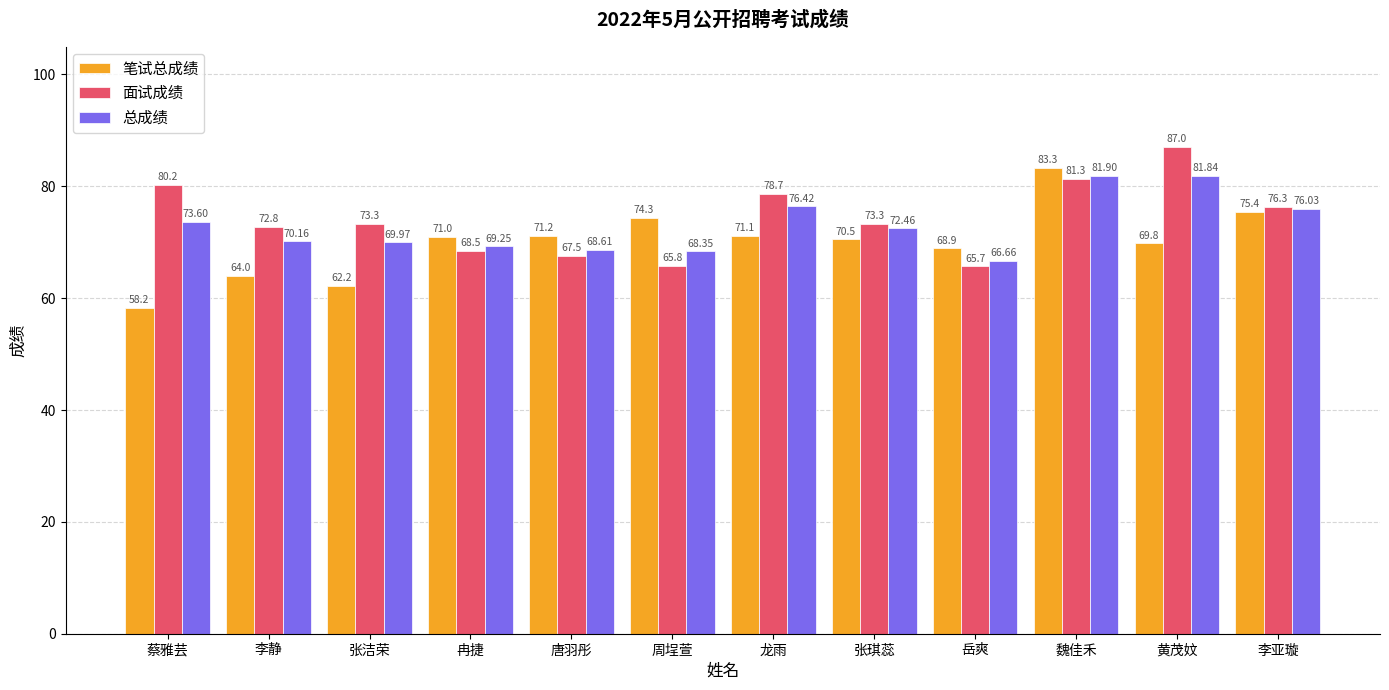

What value does the 面试成绩 series have at 李静?

72.8